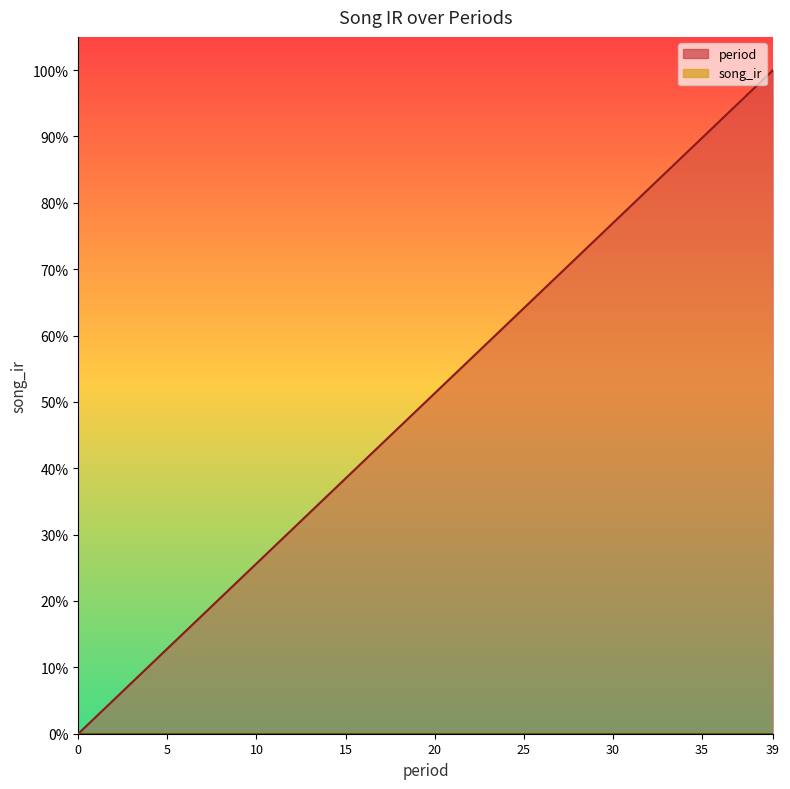

What is the average value?

0.5